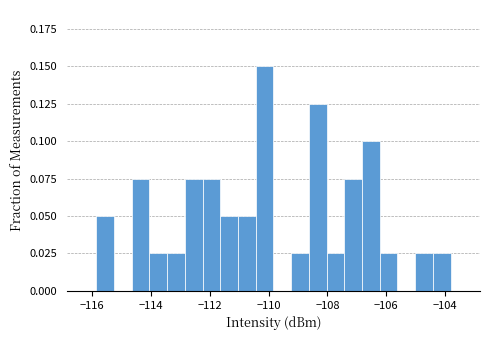

Read against the x-axis, roughly where is the centre of the tallest bar?

-110.2